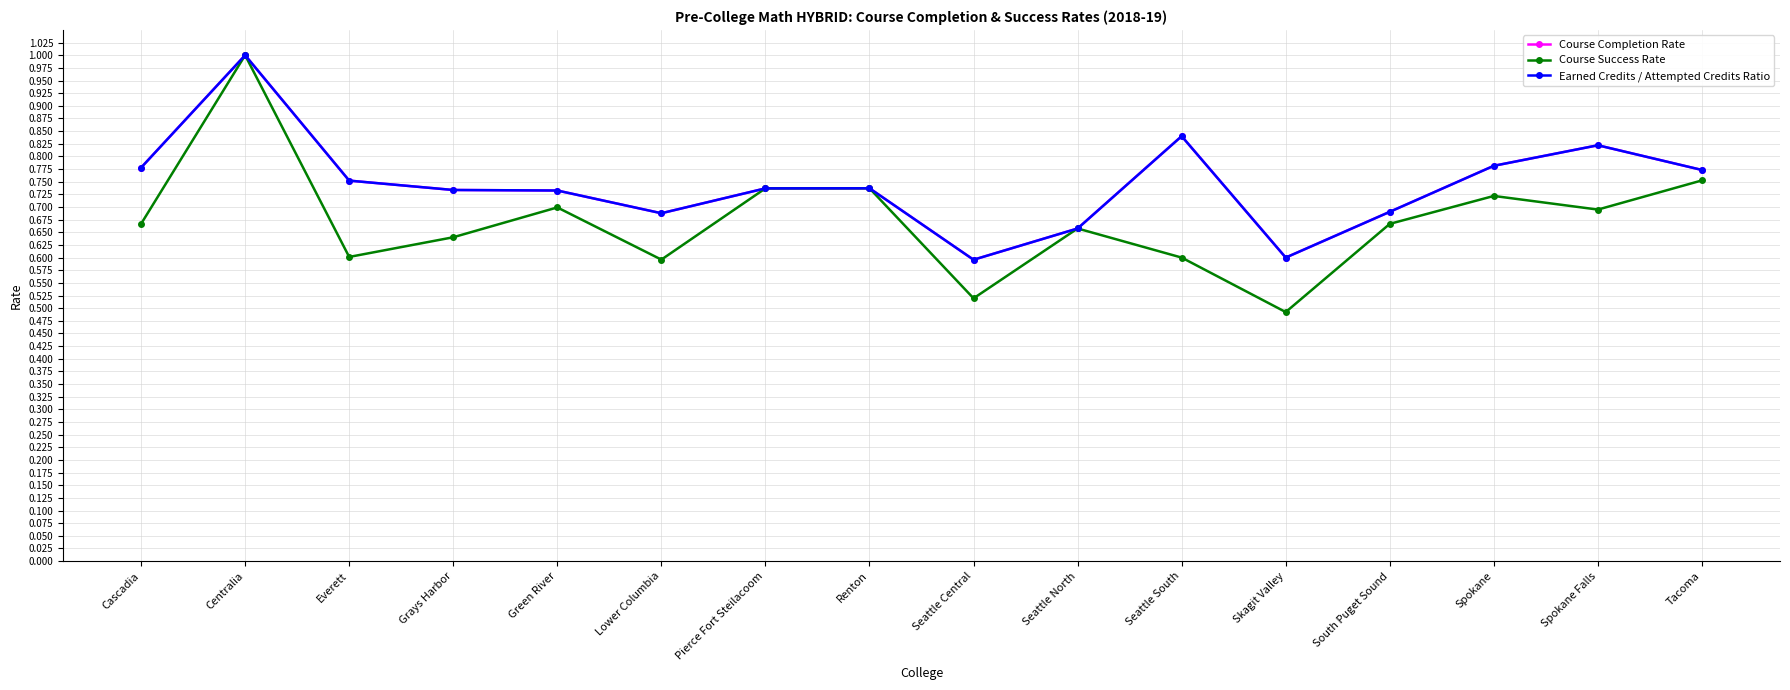

Which series has the largest range (max minus min)?

Course Success Rate